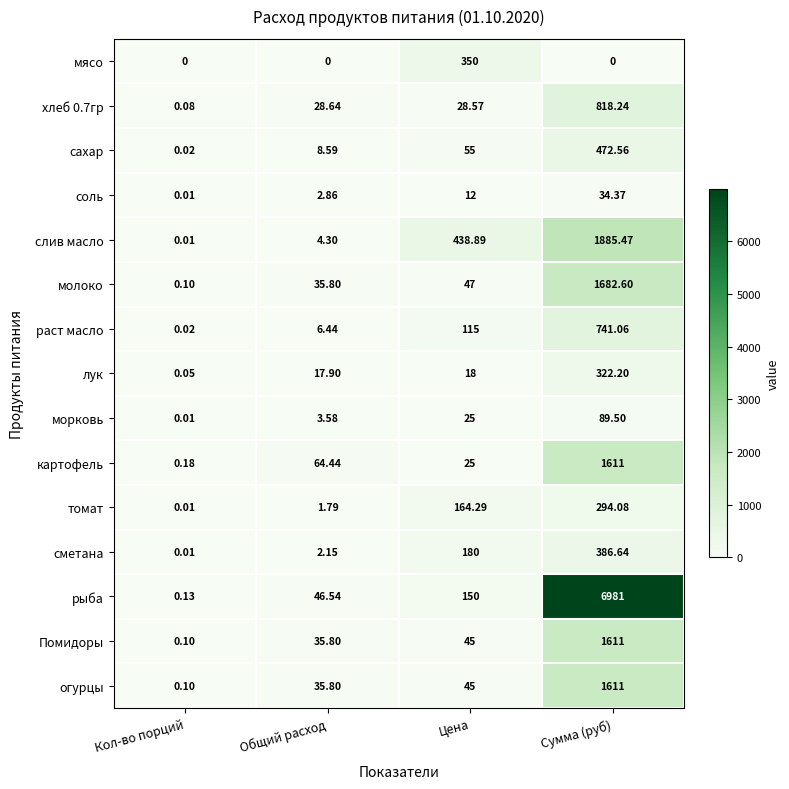

Is the value of картофель at Цена greater than the value of Помидоры at Цена?

No